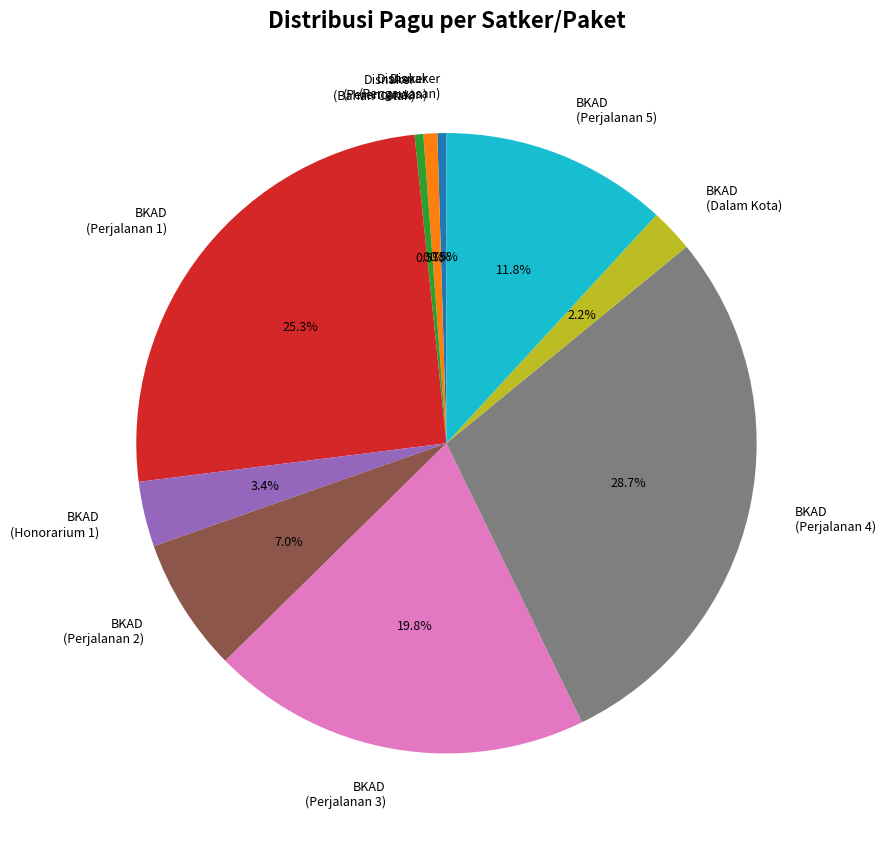

Is BKAD (Perjalanan 1) the majority of the pie?

No